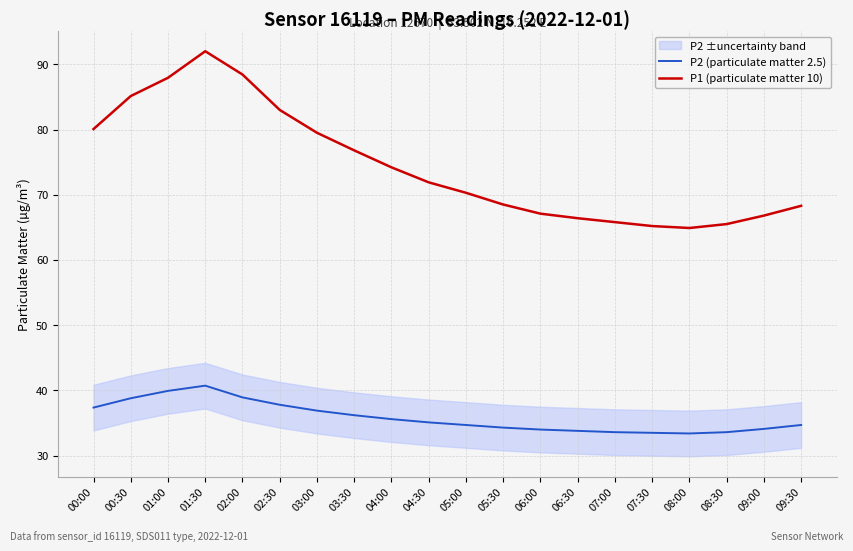

Which category has the lowest value across all series?

08:00